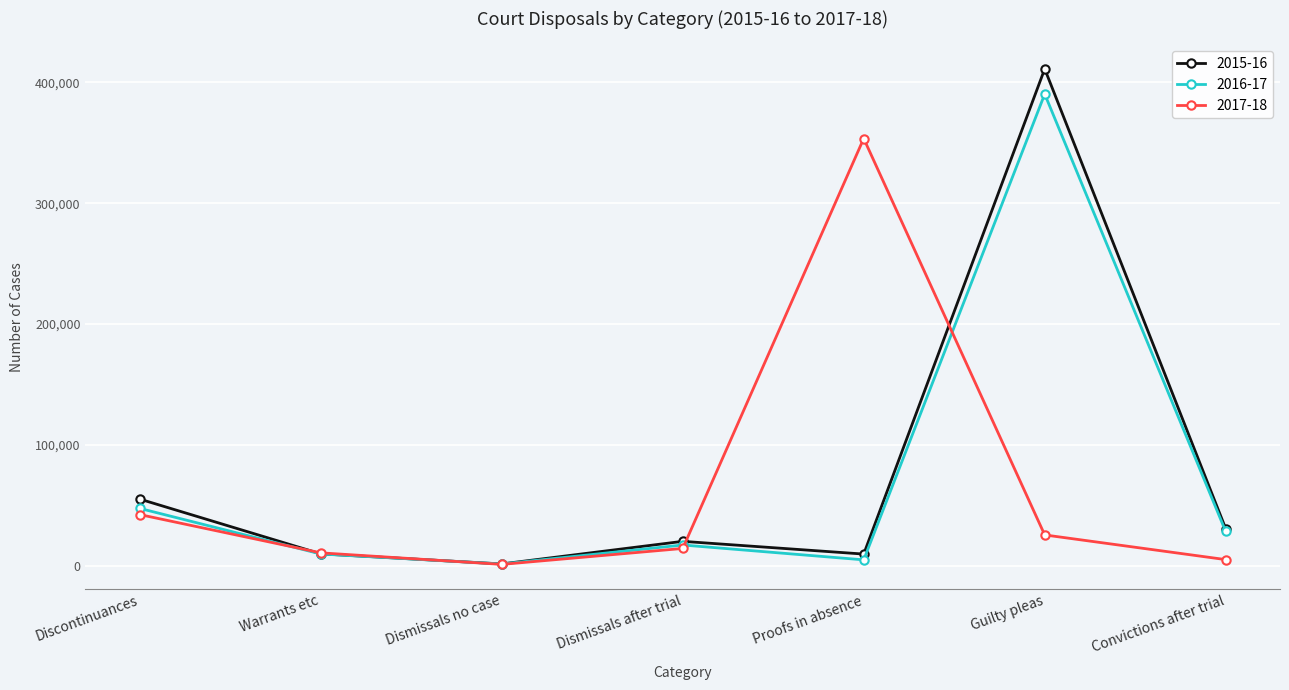

What is the smallest value displayed?

1201